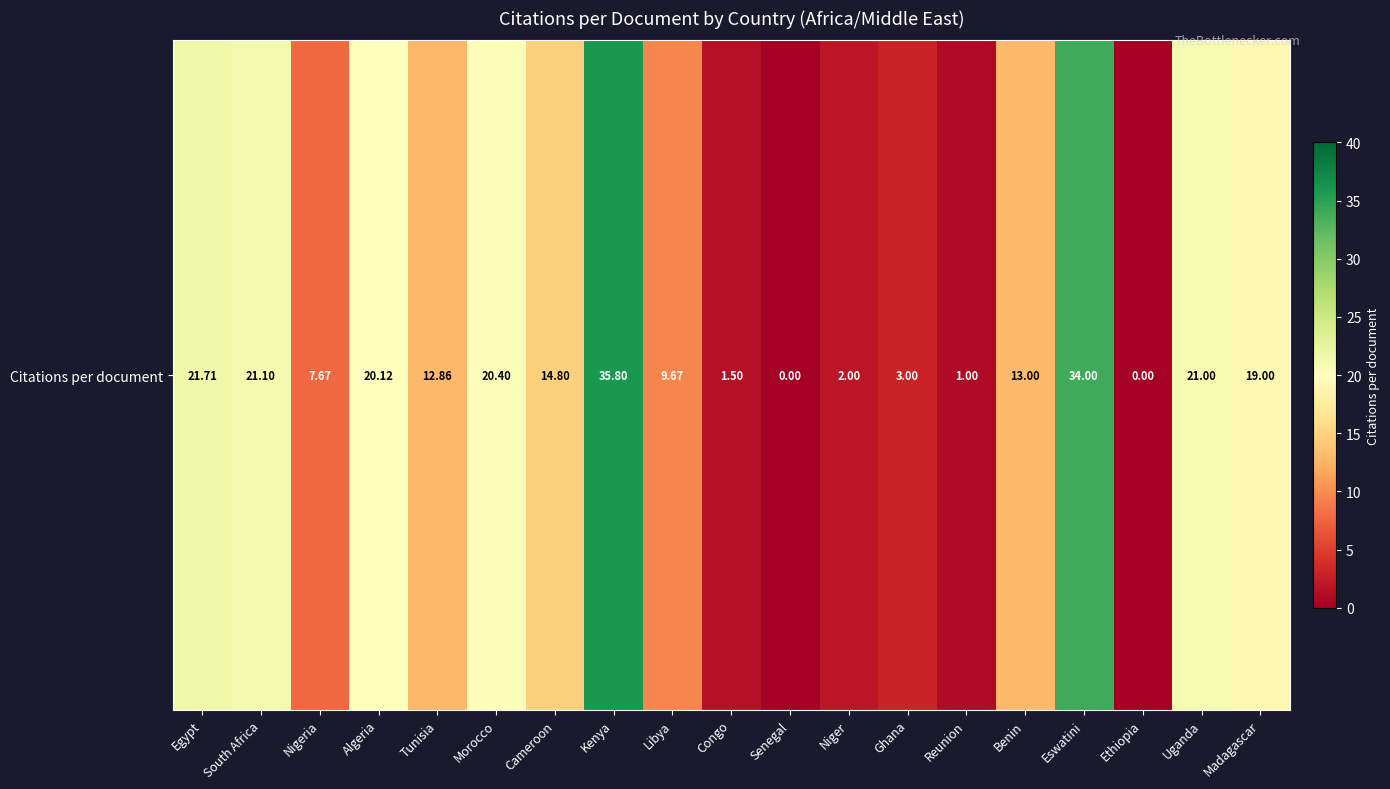

How many values are below 13?

9